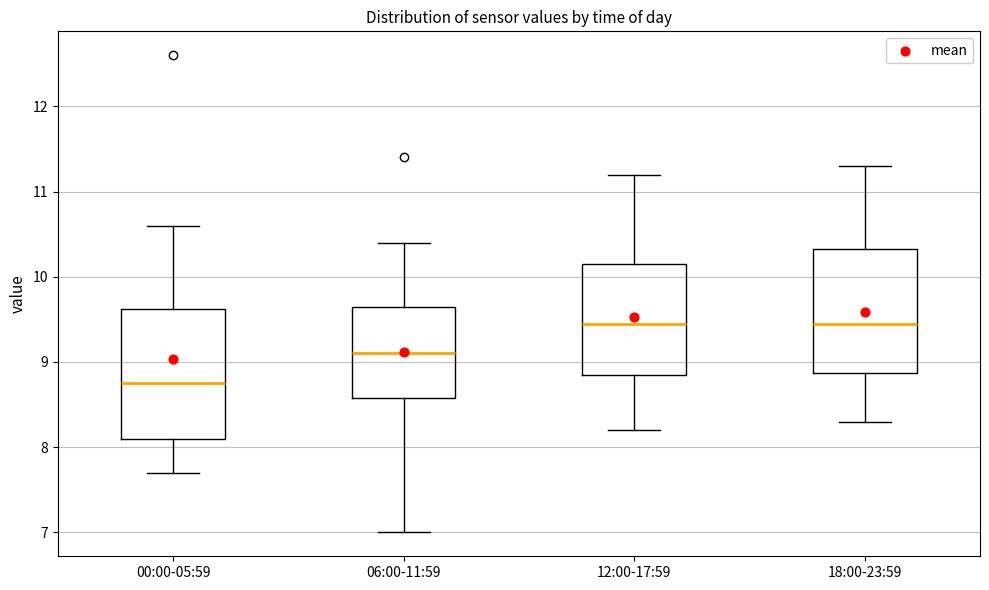

Reading left to right, transcribe this box plot: for each box, give where its median line is, the range the box spans, and where its two whiskers end, as read against the y-axis. The values are not printed on the chart, so give them approximately, as read against the axis.

00:00-05:59: median 8.8, box 8.1 to 9.6, whiskers 7.7 to 10.6
06:00-11:59: median 9.1, box 8.6 to 9.7, whiskers 7.0 to 10.4
12:00-17:59: median 9.5, box 8.9 to 10.2, whiskers 8.2 to 11.2
18:00-23:59: median 9.5, box 8.9 to 10.3, whiskers 8.3 to 11.3